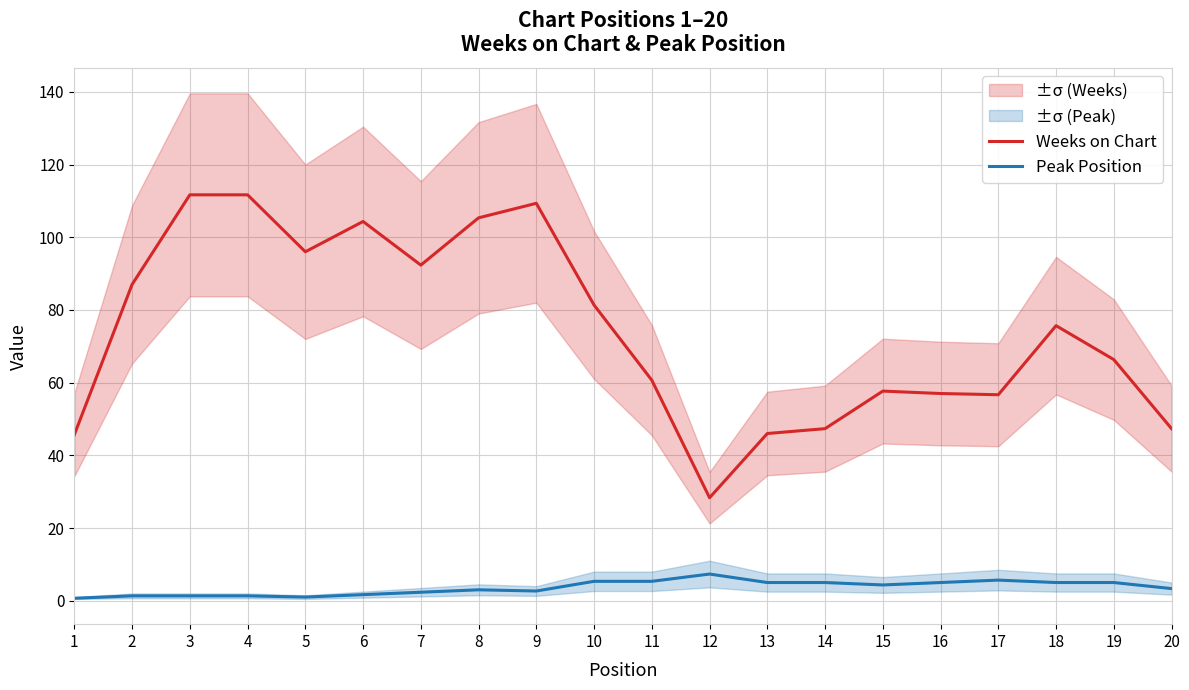

True or false: Peak Position and Weeks on Chart intersect in this chart.

False